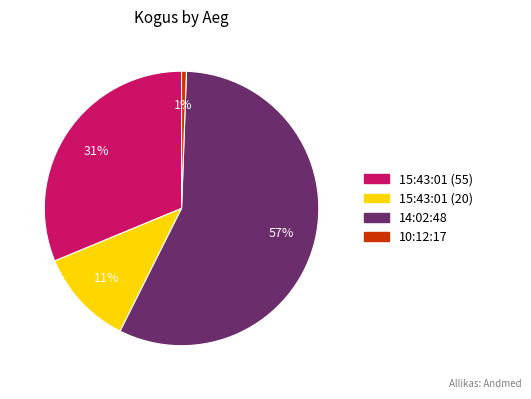

To the nearest percent, what is the difference between the largest and smallest slice percentages?

56%